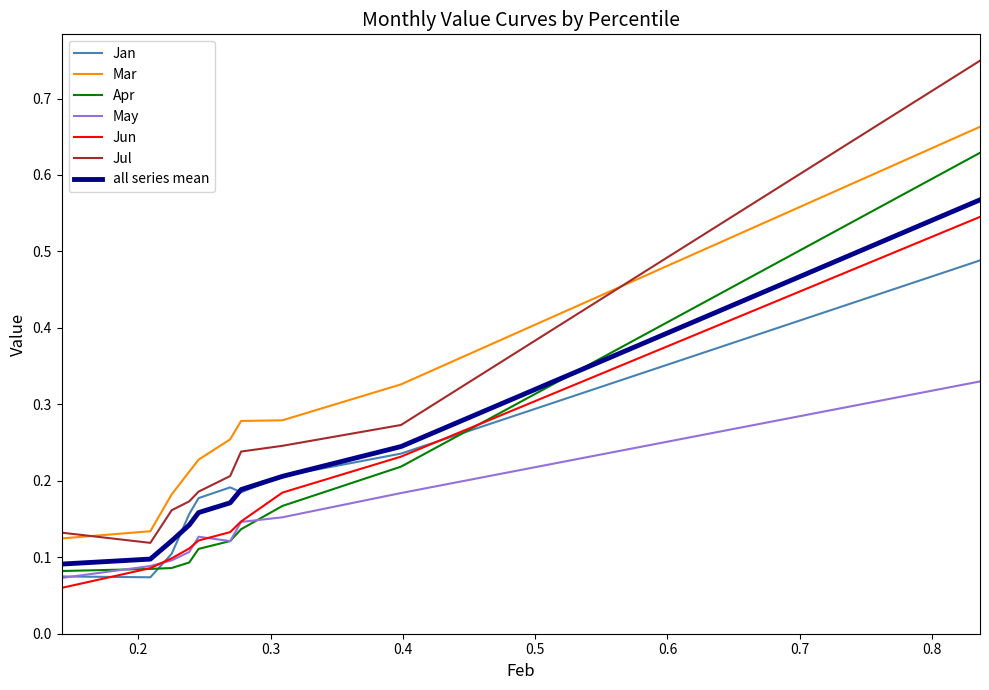

True or false: Jul and May cross at least once.

False